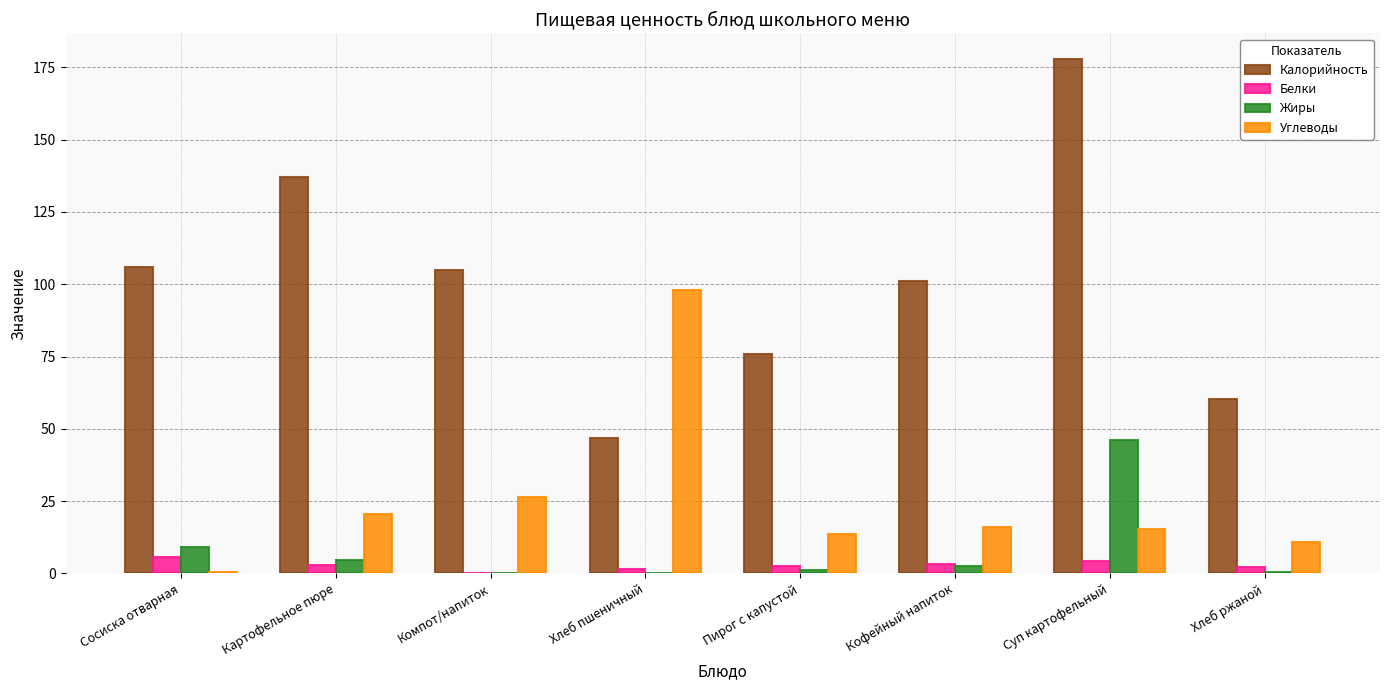

What value does the Калорийность series have at Сосиска отварная?

106.0